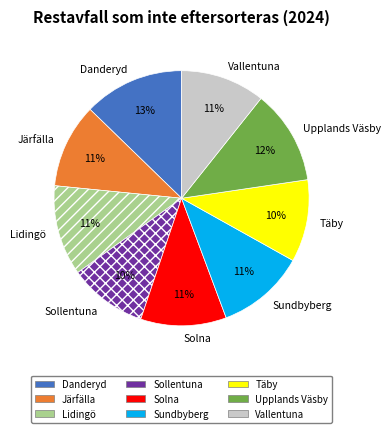

Approximately how many times larger is the value at Upplands Väsby compared to Danderyd?

0.9